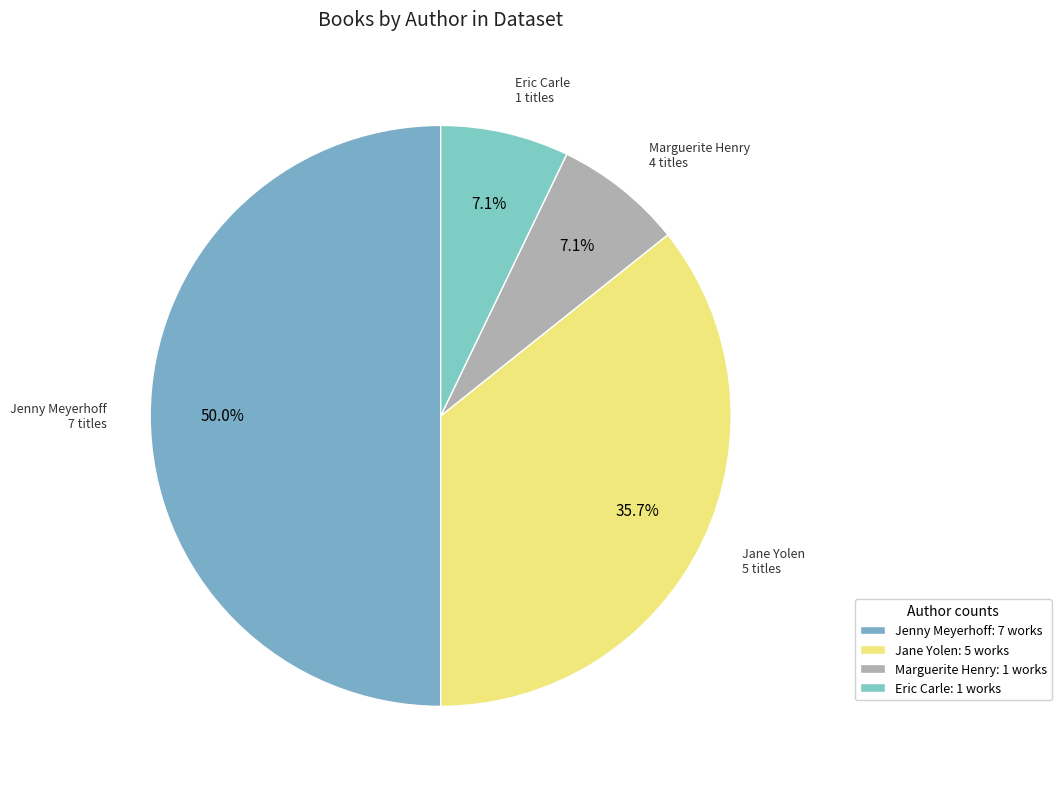

Count the number of slices in the pie.

4